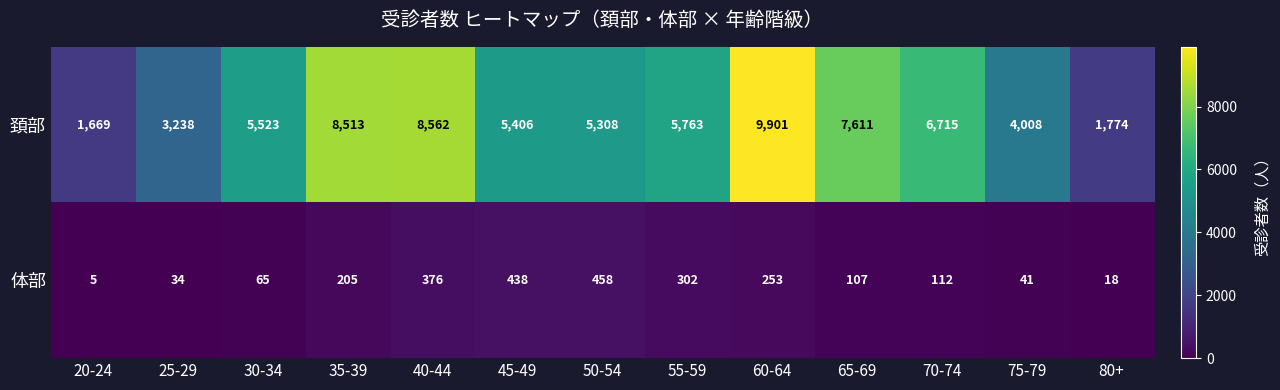

Reading left to right, extract all data points from this chart.

頚部: 20-24=1669	25-29=3238	30-34=5523	35-39=8513	40-44=8562	45-49=5406	50-54=5308	55-59=5763	60-64=9901	65-69=7611	70-74=6715	75-79=4008	80+=1774
体部: 20-24=5	25-29=34	30-34=65	35-39=205	40-44=376	45-49=438	50-54=458	55-59=302	60-64=253	65-69=107	70-74=112	75-79=41	80+=18